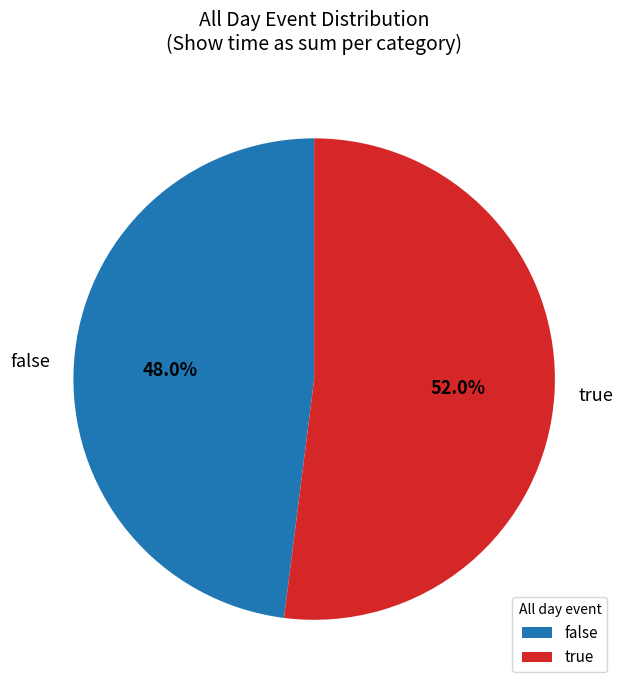

Which has a higher value, false or true?

true